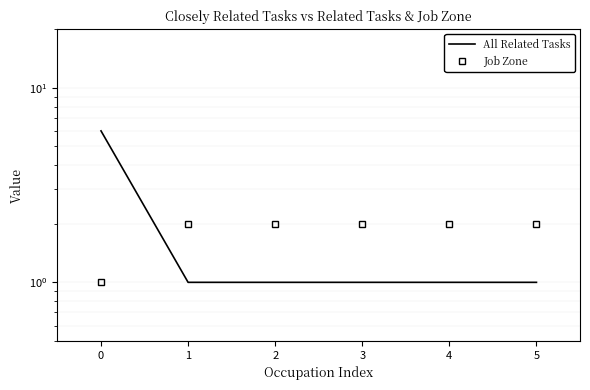

Is this an area chart (filled region under the line)?

No